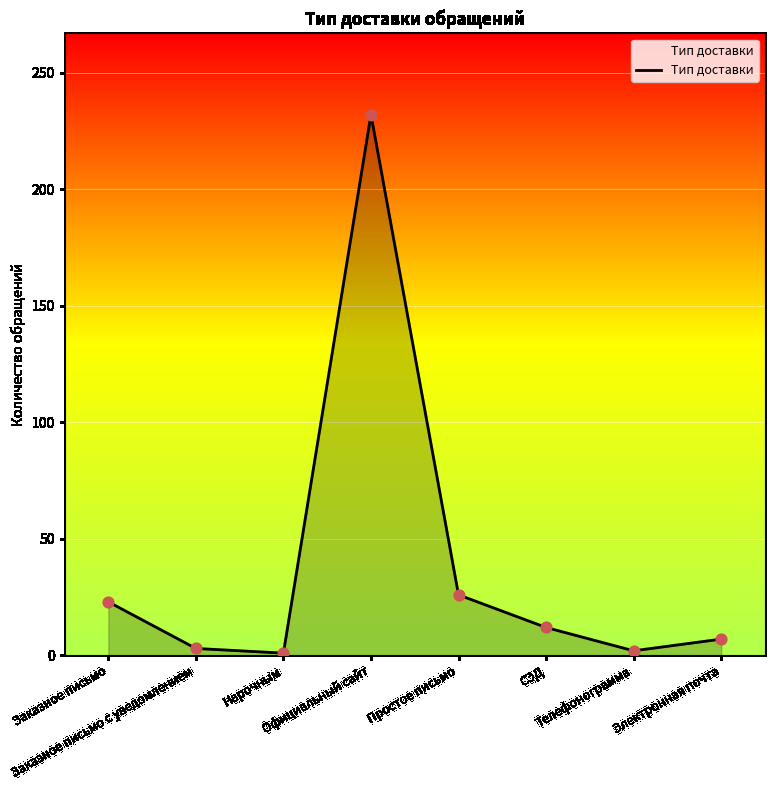

What is the difference between the maximum and minimum values?

231